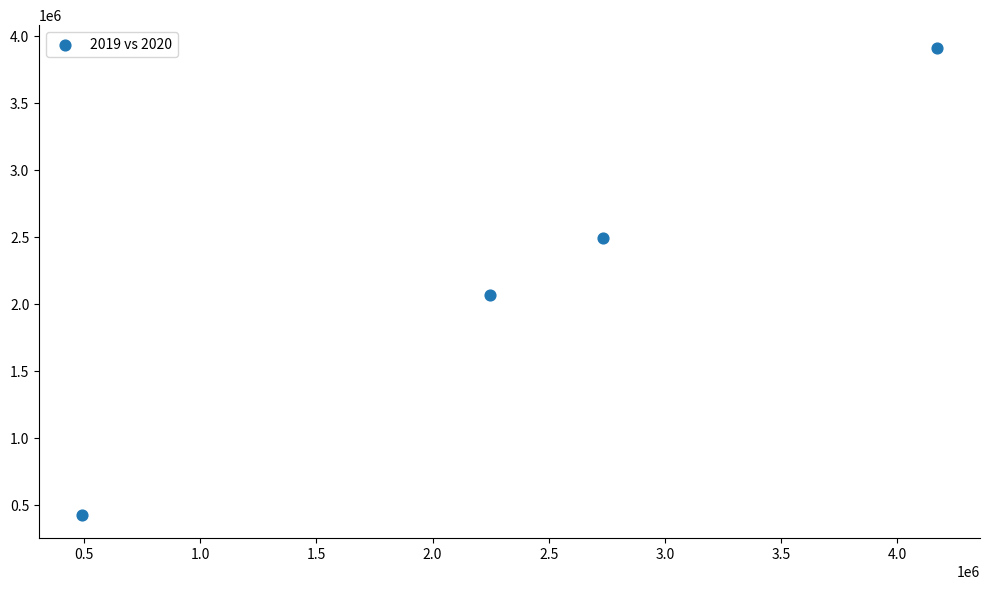

What Y value in the scatter plot is closest to 2168857?

2066249.8